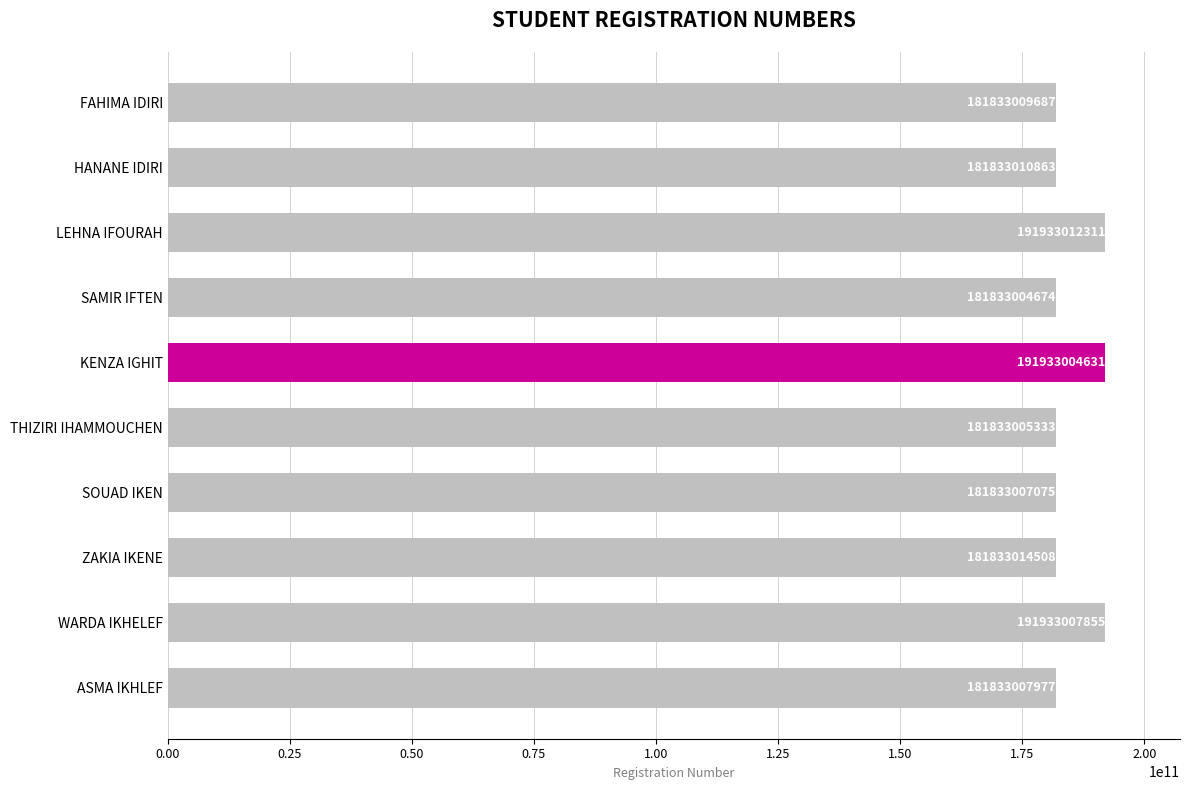

How many data points does each series have?

10